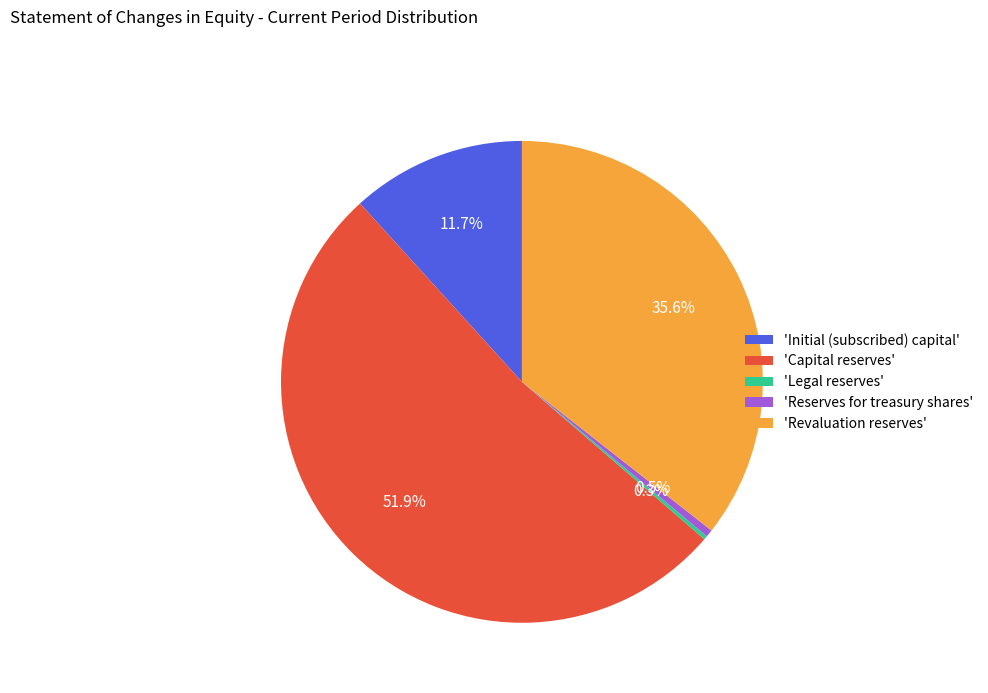

Which slice represents more than half of the pie?

'Capital reserves'